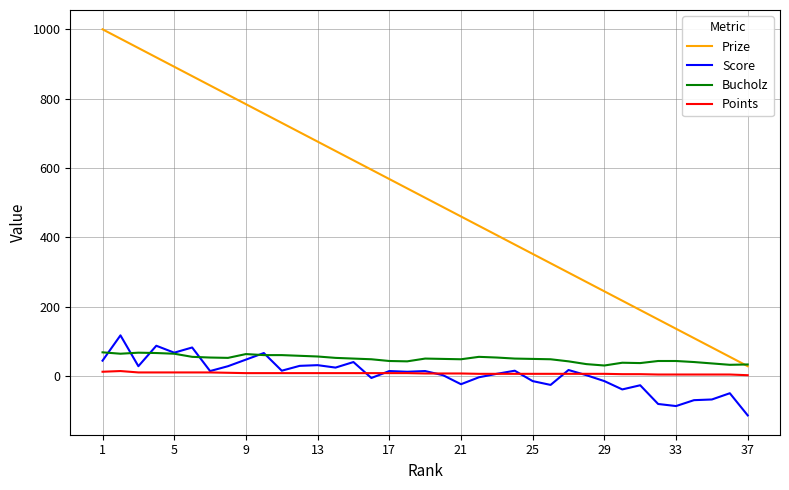

What is the difference between the second highest and minimum values in the Bucholz series?

37